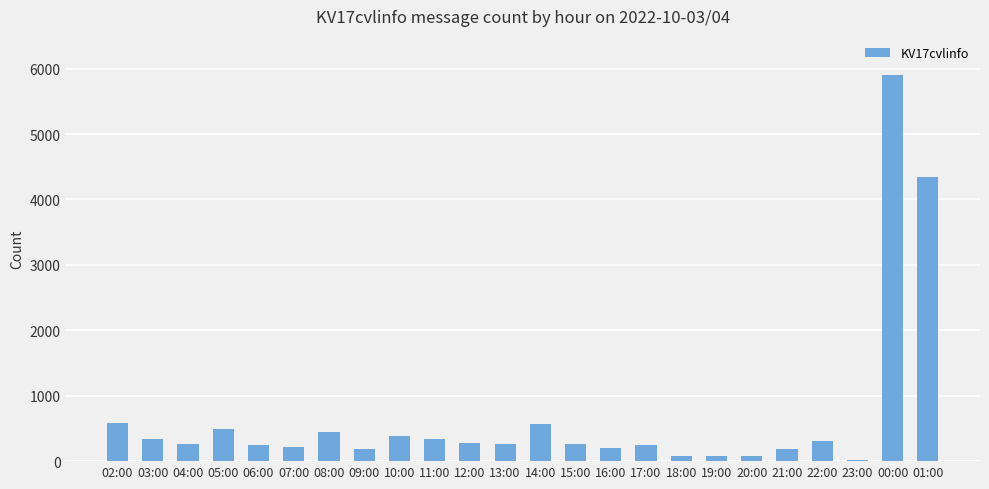

What is the label of the 3rd bar from the left?

04:00